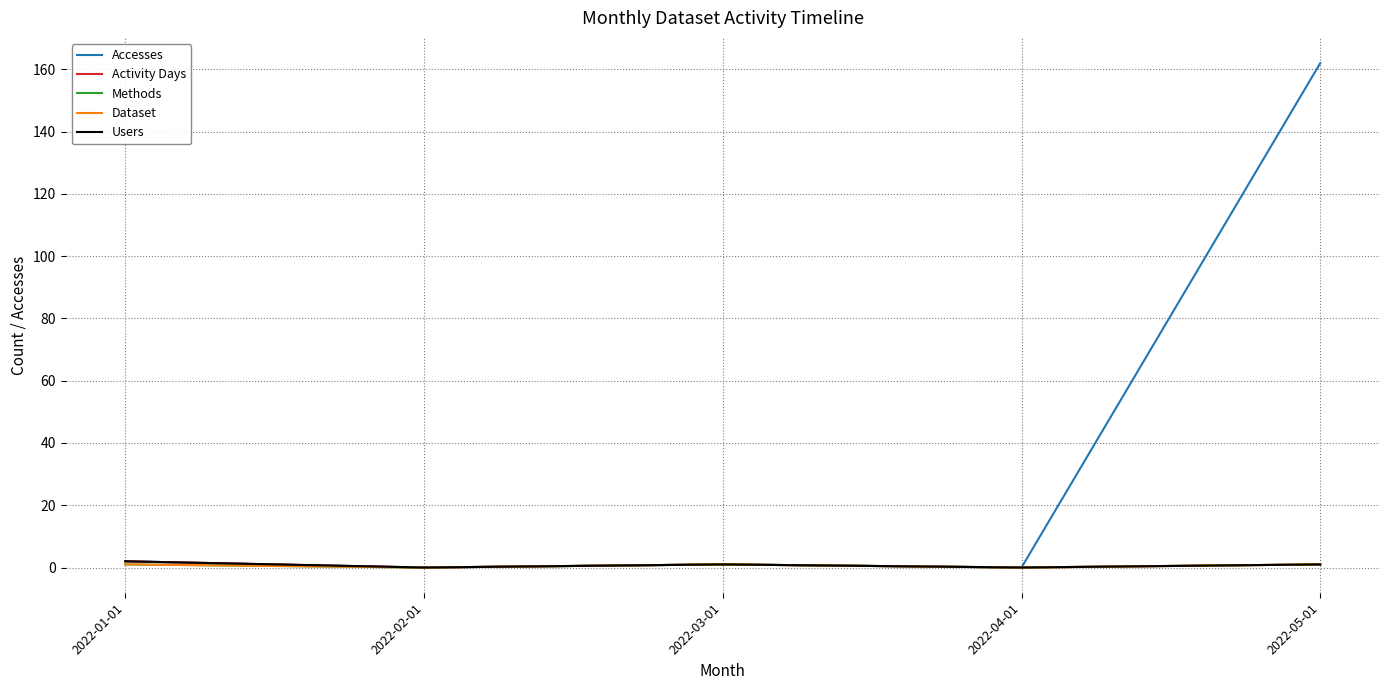

Which has a higher value, 2022-04-01 or 2022-05-01?

2022-05-01